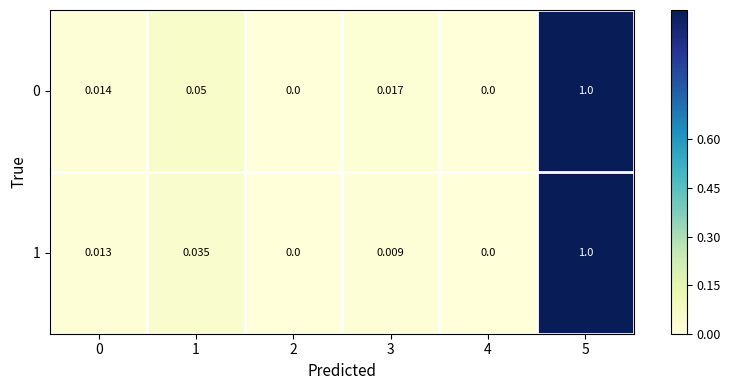

Is the value of 0 at 1 greater than the value of 1 at 0?

Yes